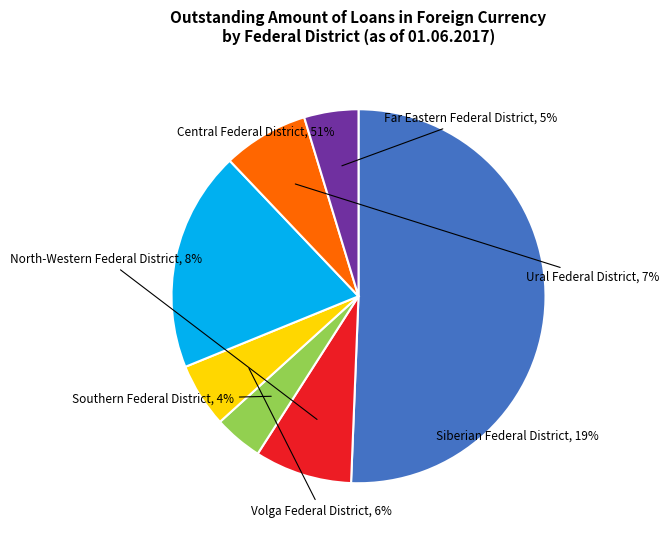

Count the number of slices in the pie.

7